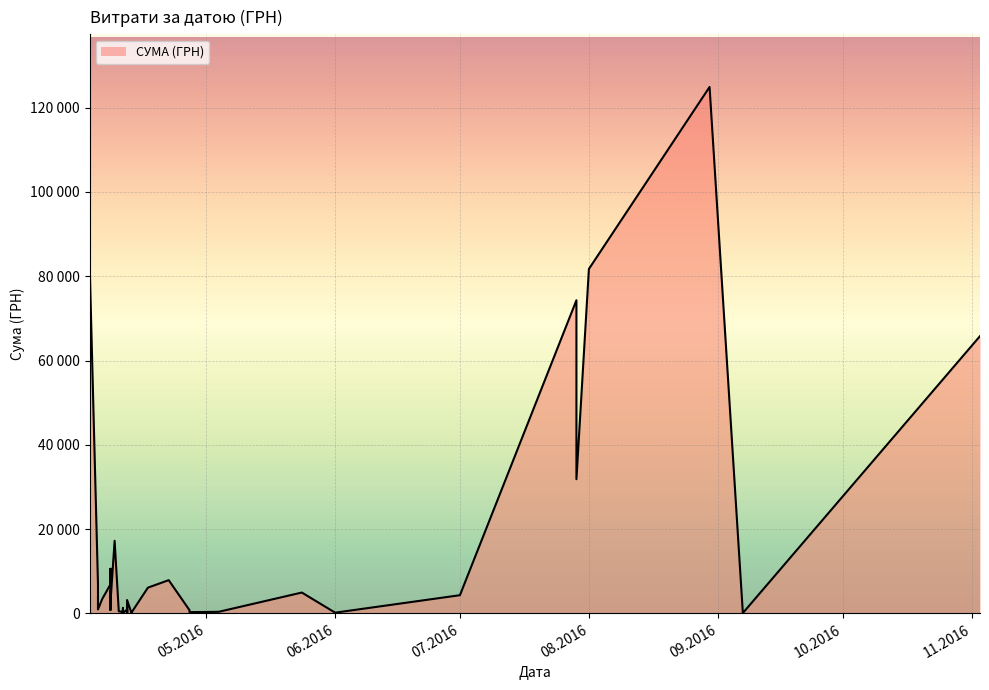

What is the change in value from 11.04.2016 to 06.04.2016?

+3032.1